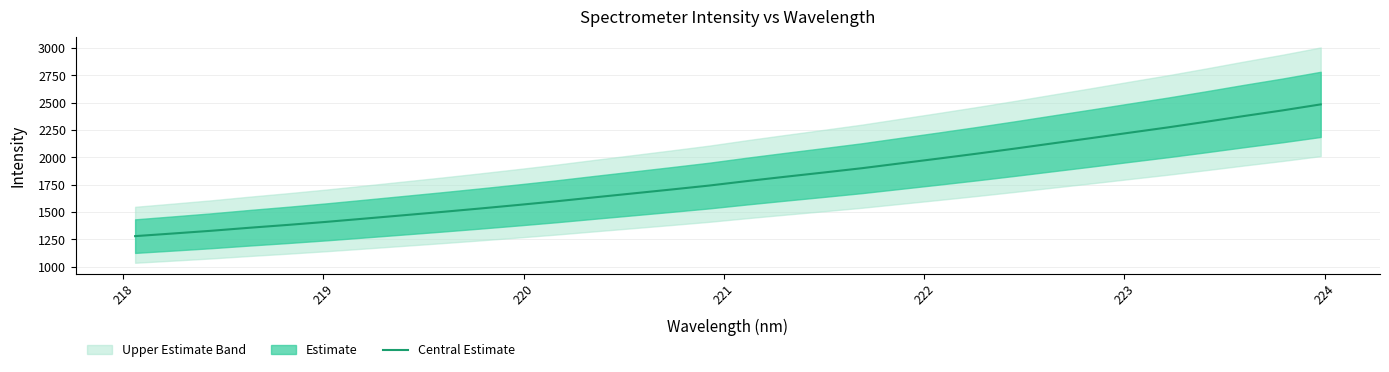

What is the lowest value of the Central Estimate series?

1279.9